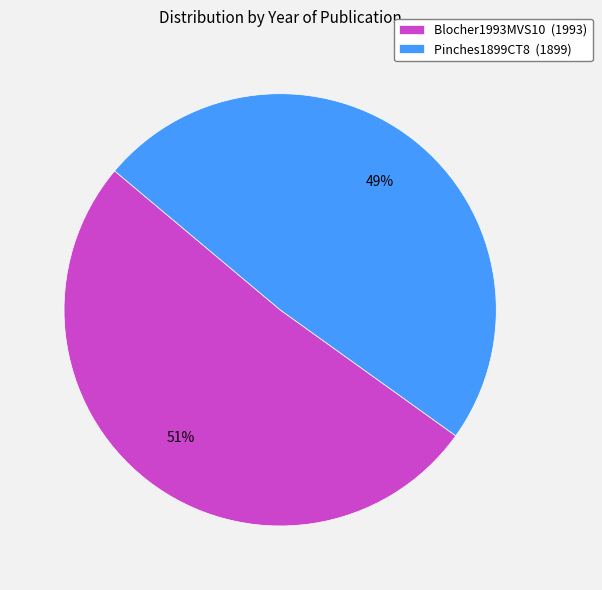

To the nearest percent, what is the combined percentage of Pinches1899CT8 and Blocher1993MVS10?

100%